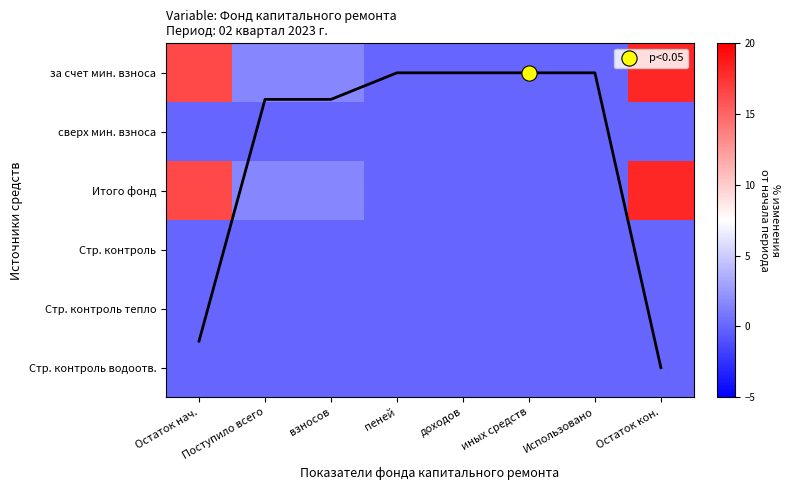

Which series has the largest range (max minus min)?

за счет мин. взноса